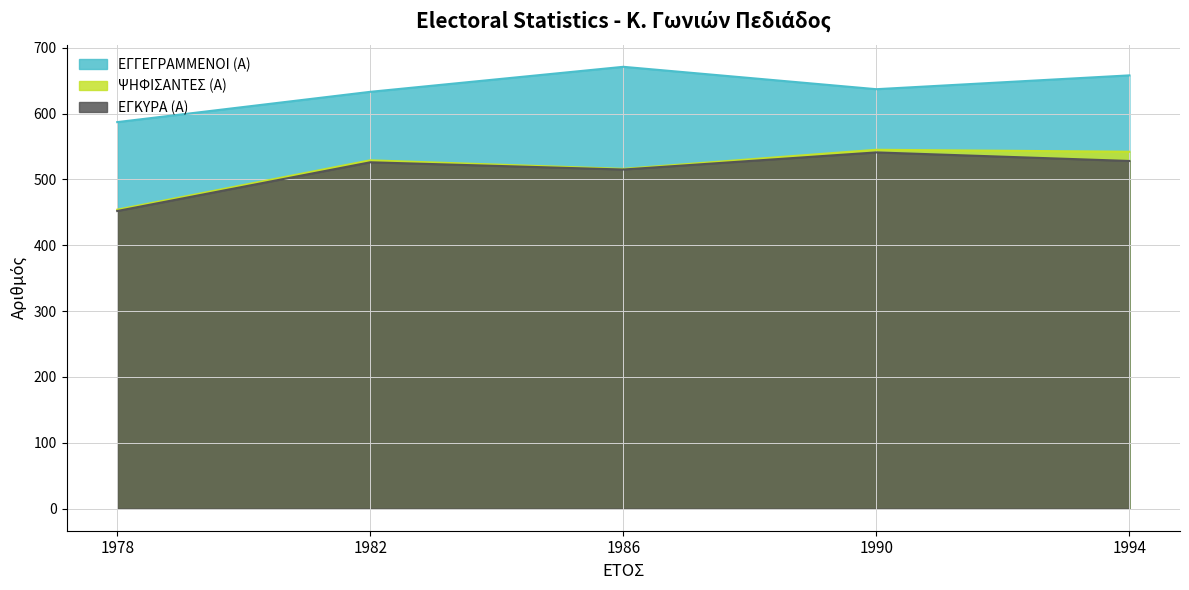

What value does the ΨΗΦΙΣΑΝΤΕΣ (Α) series have at 1982?

529